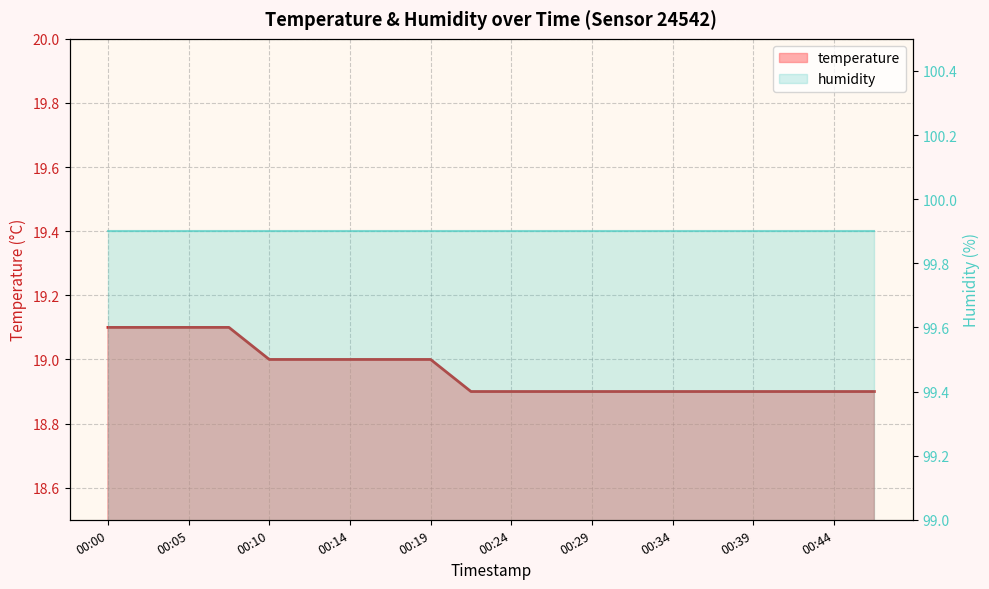

What value does the data have at 00:44?

18.9